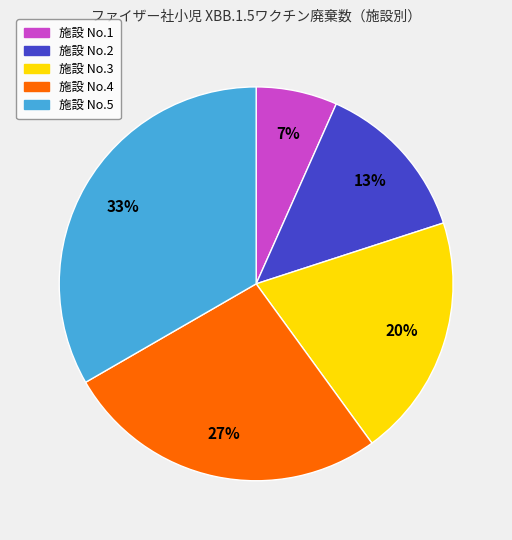

To the nearest percent, what is the average slice percentage?

20%